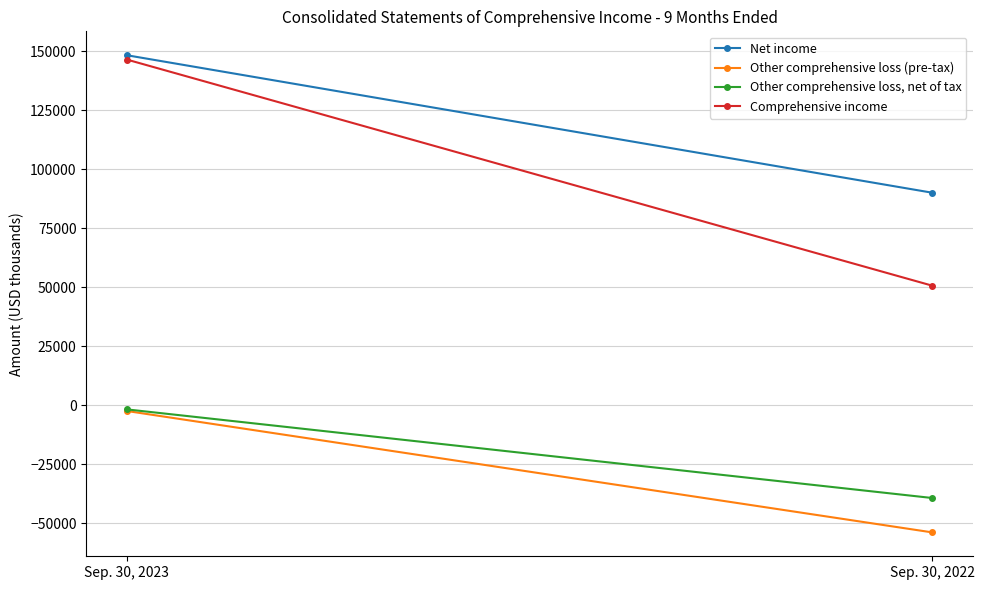

True or false: Net income has a value of 148268 at Sep. 30, 2023.

True